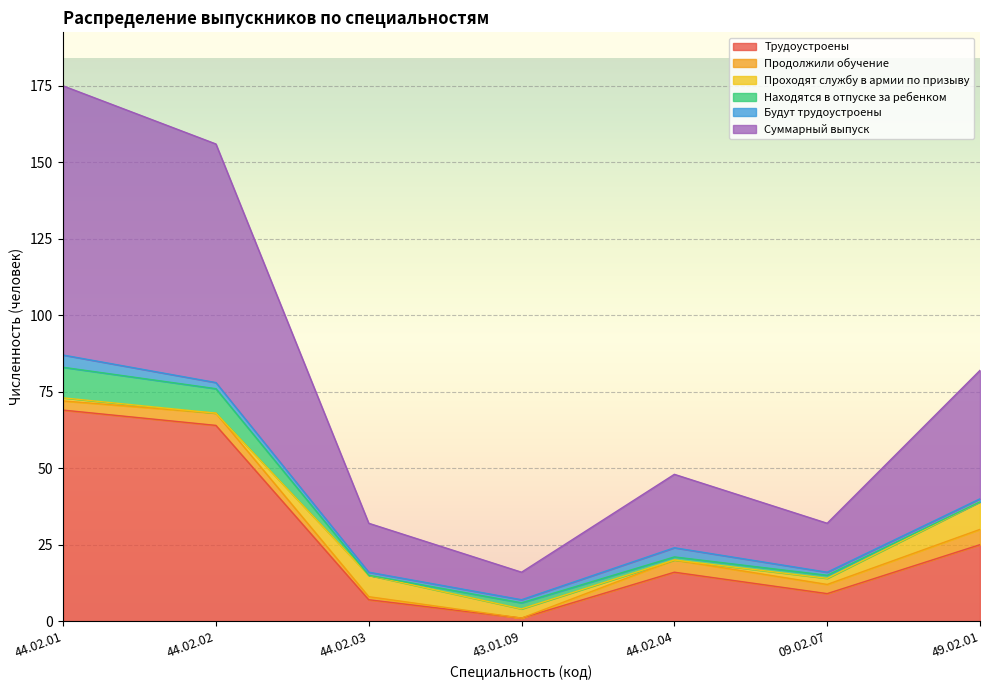

Where is the first local minimum for Продолжили обучение?

43.01.09